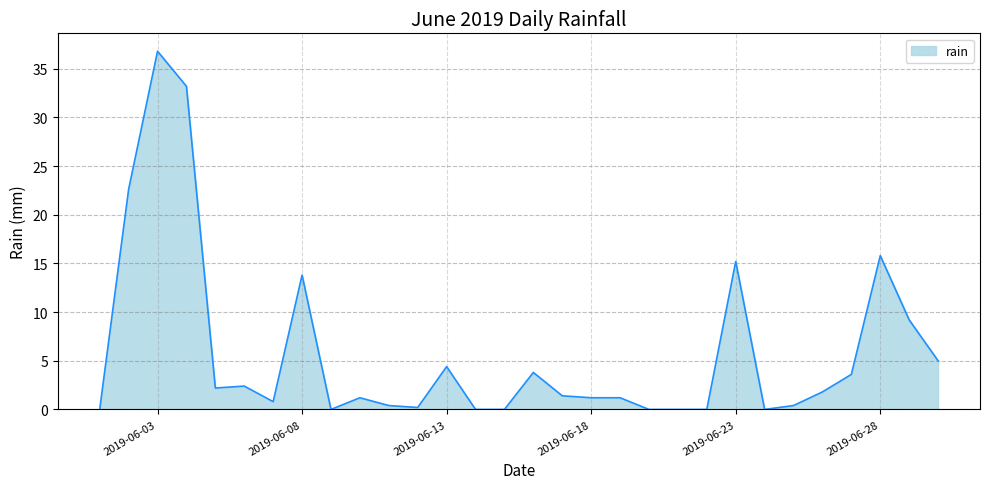

What is the difference between the maximum and minimum values?

36.8